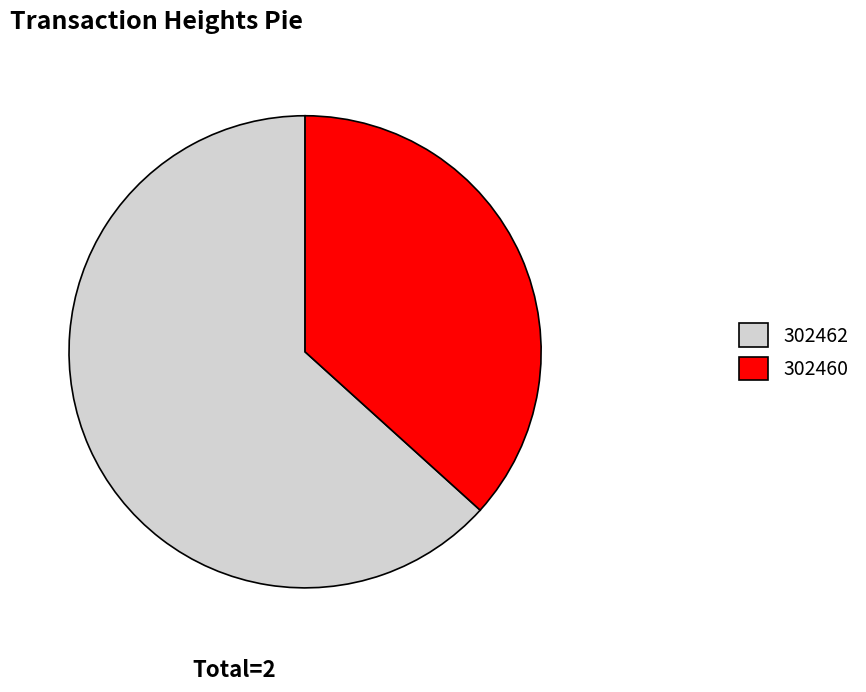

What is the majority slice?

302462